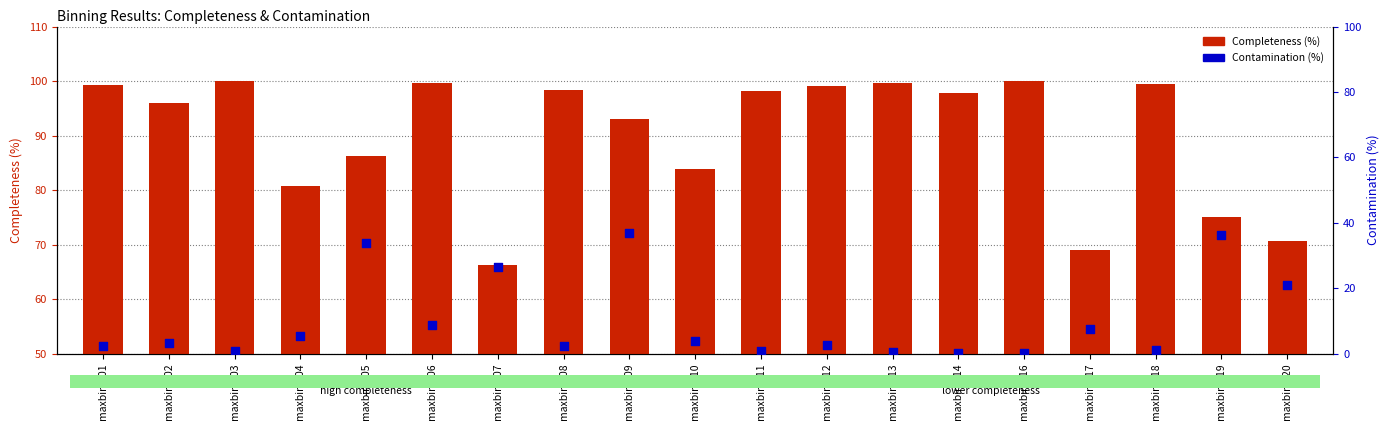

Which series has the largest Y range (max minus min)?

Contamination (%)